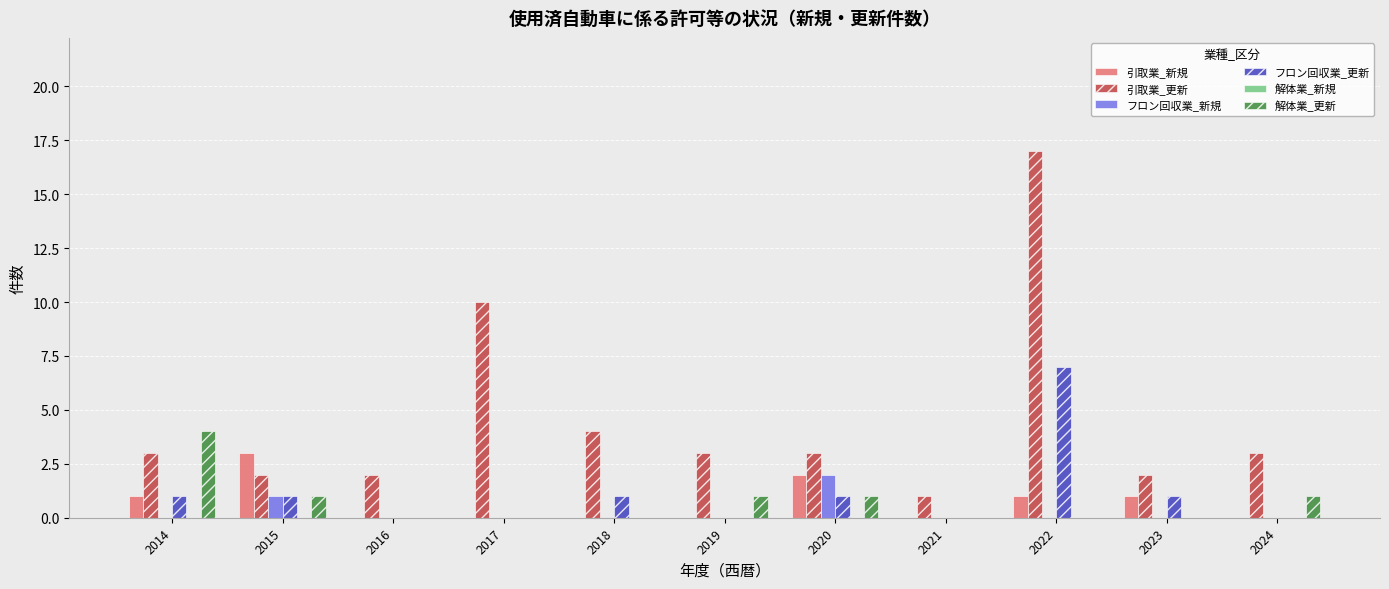

What is the sum of all 解体業_更新 values?

8